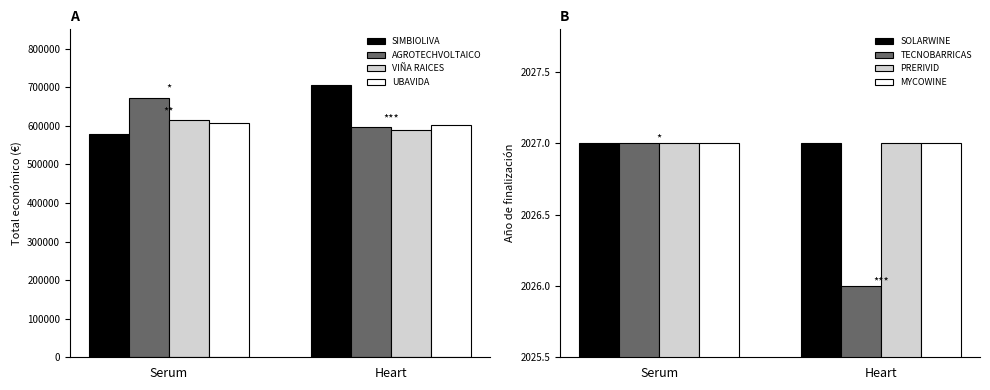

The AGROTECHVOLTAICO series shows 672807.0 at Serum. True or false?

True